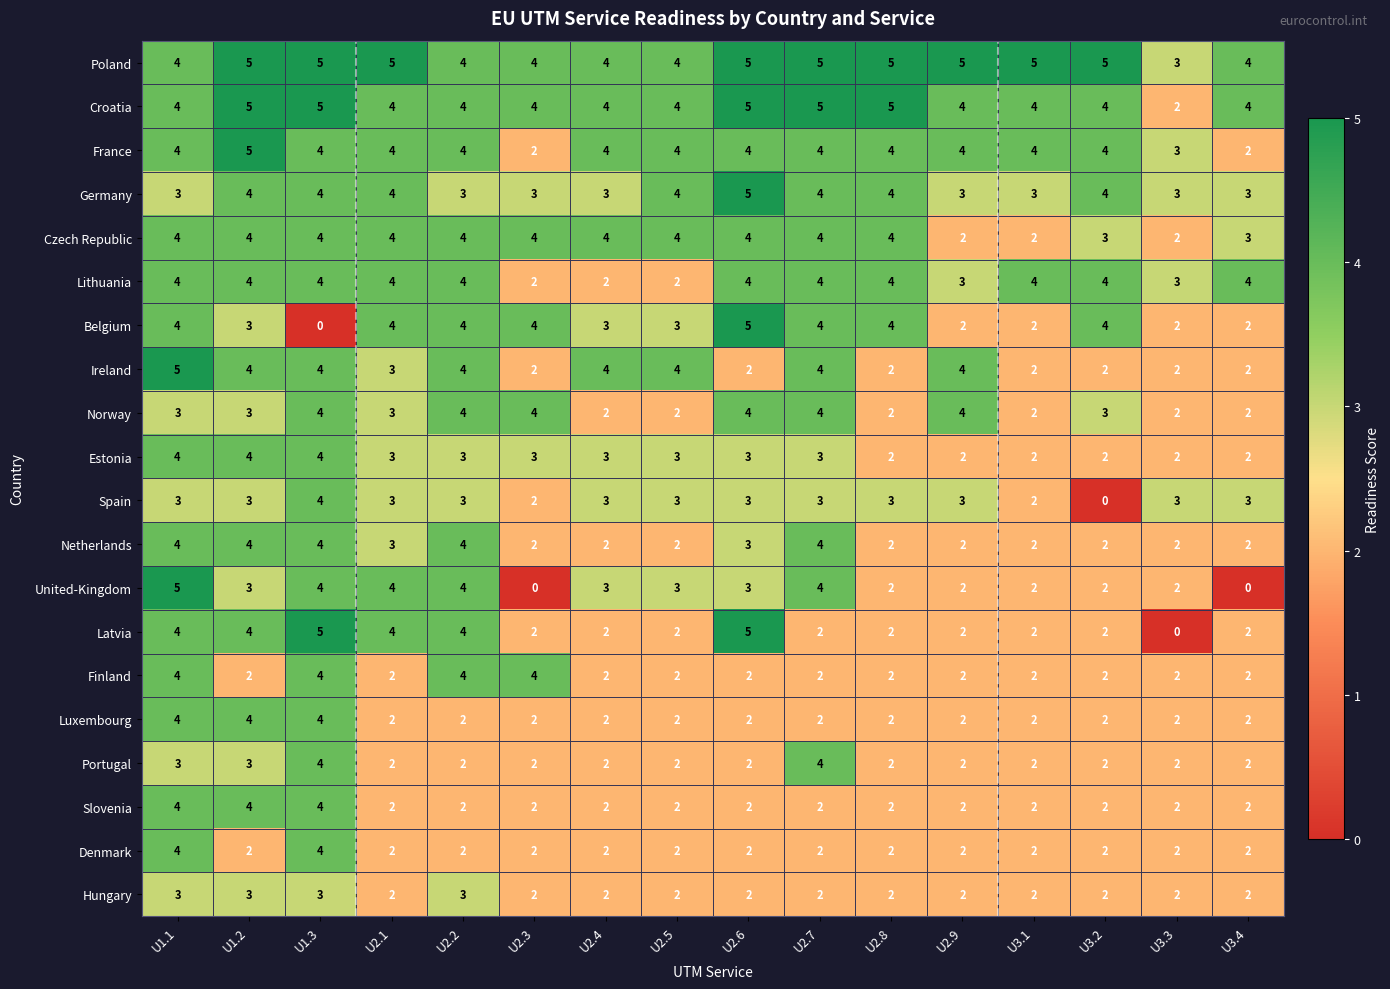

What is the greatest value displayed?

5